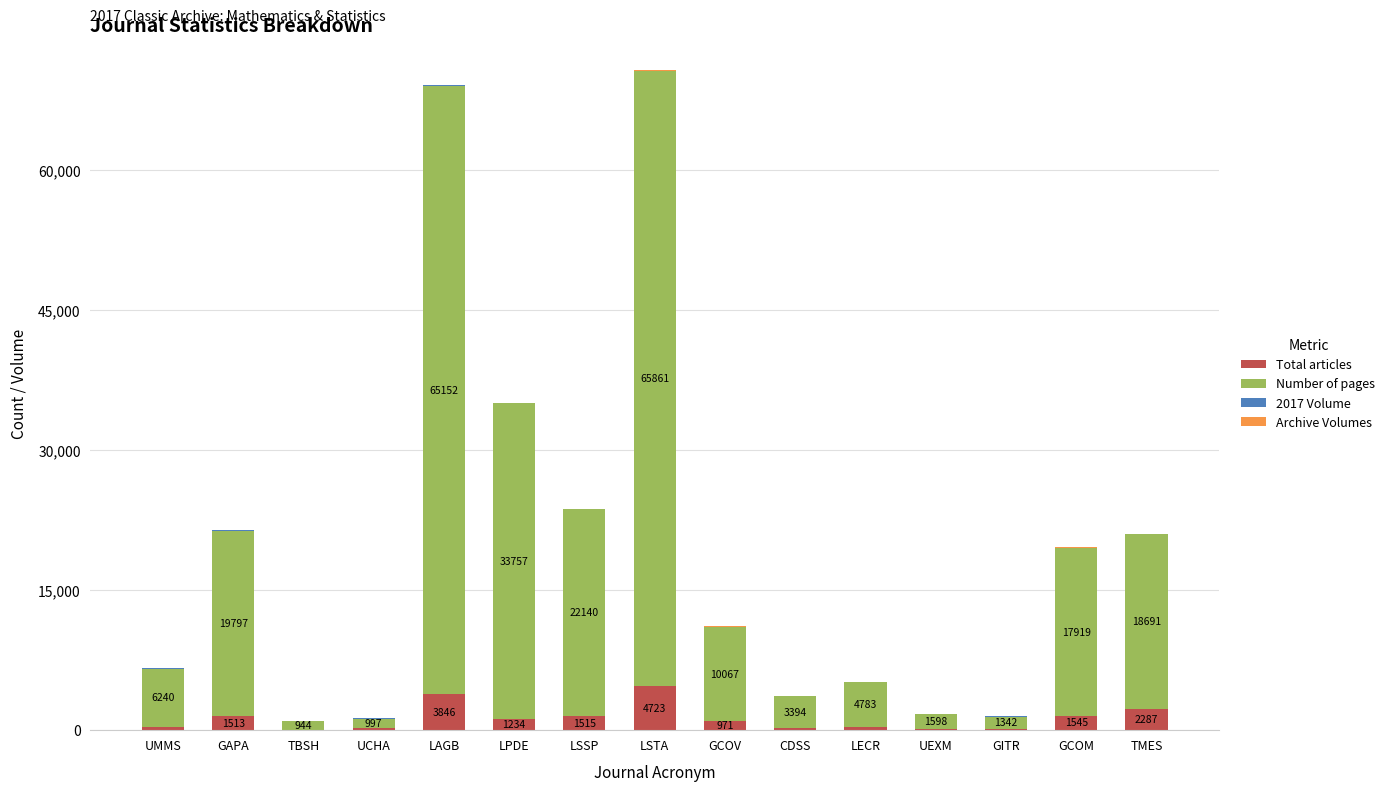

How many series are shown in this chart?

4